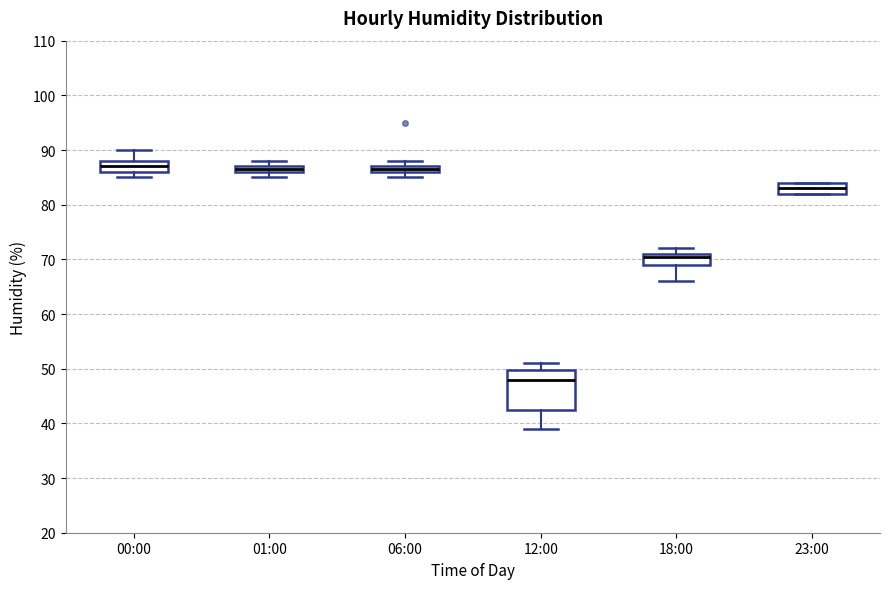

Where is the upper edge of the box for 06:00 on the y-axis? The values are not printed on the chart, so give them approximately, as read against the axis.

87